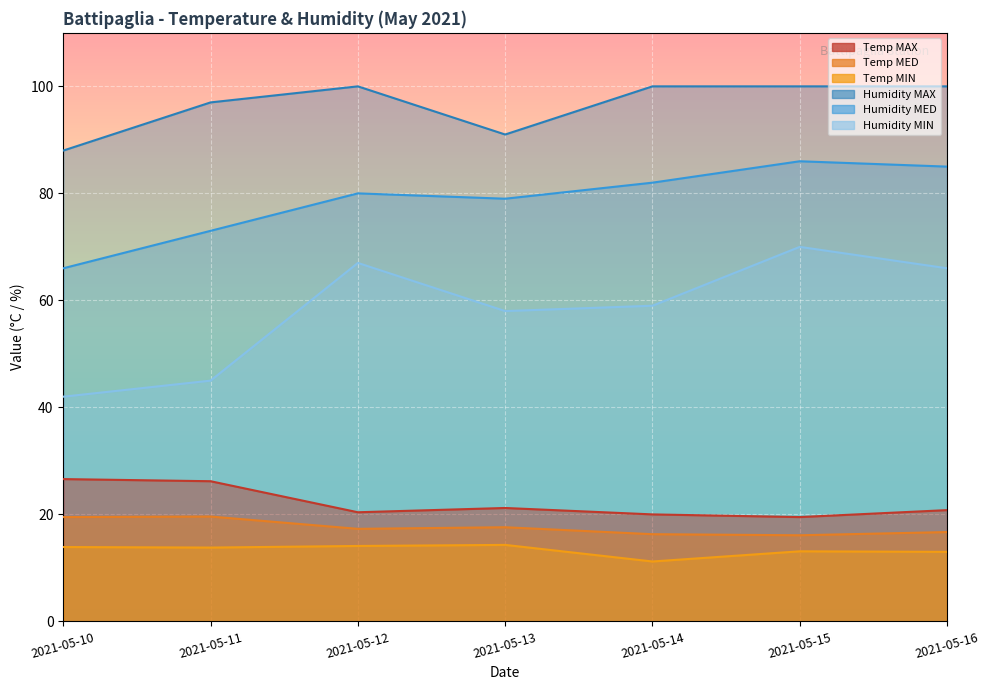

Where is the first local maximum for Temp MIN?

2021-05-13